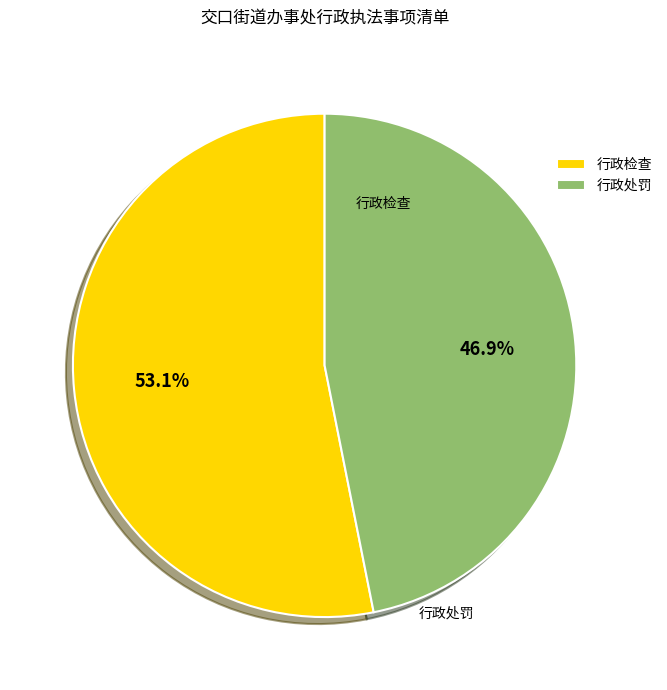

Does 行政处罚 account for over 50% of the chart?

No